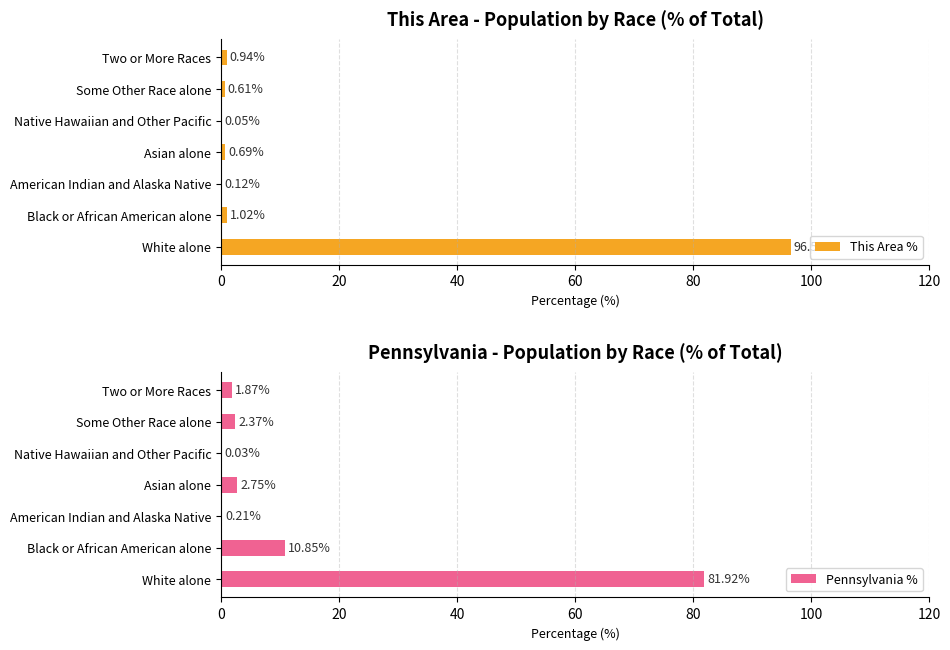

How many data points in Pennsylvania % are above 2?

4